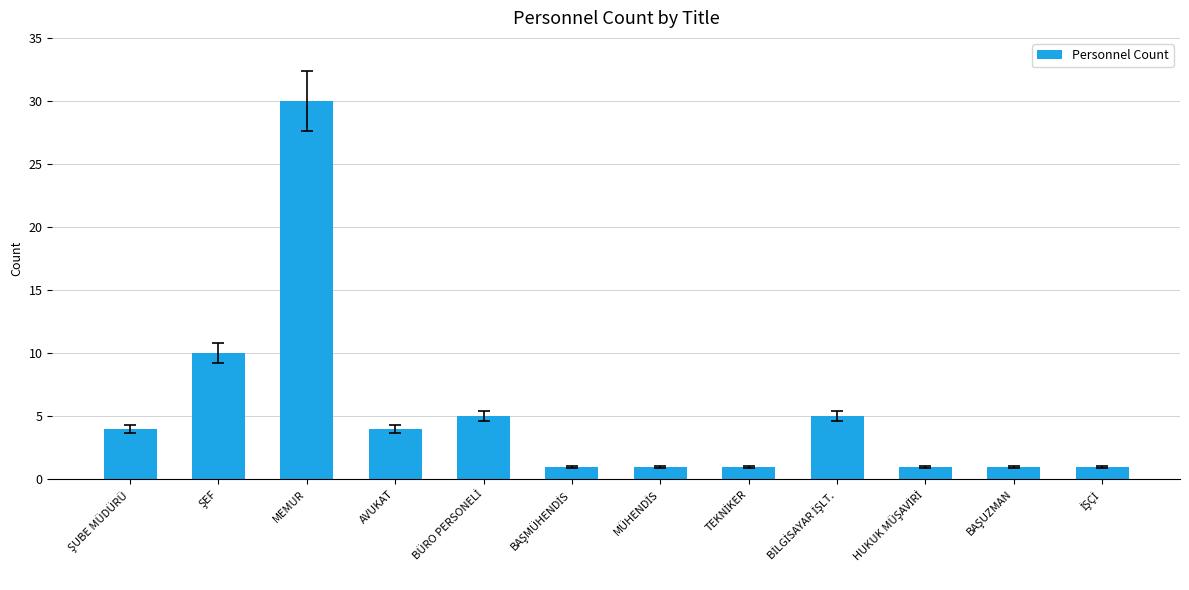

Are the bars horizontal?

No